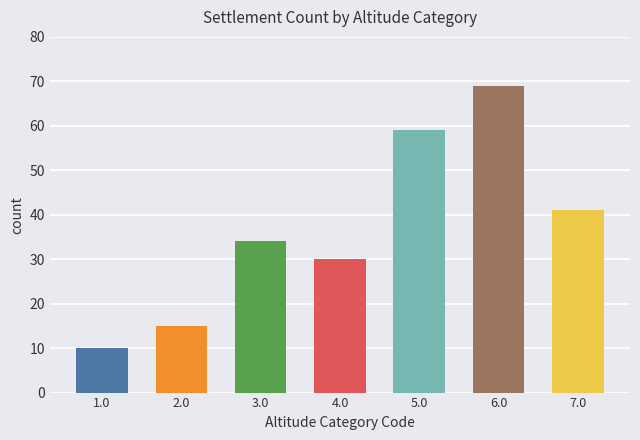

At which label is the value closest to 39?

7.0